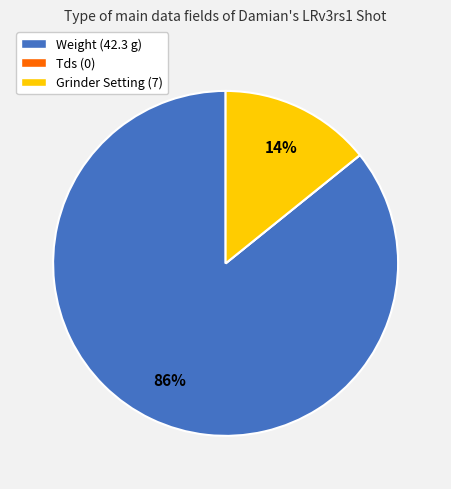

Between Weight (42.3 g) and Grinder Setting (7), which is larger?

Weight (42.3 g)